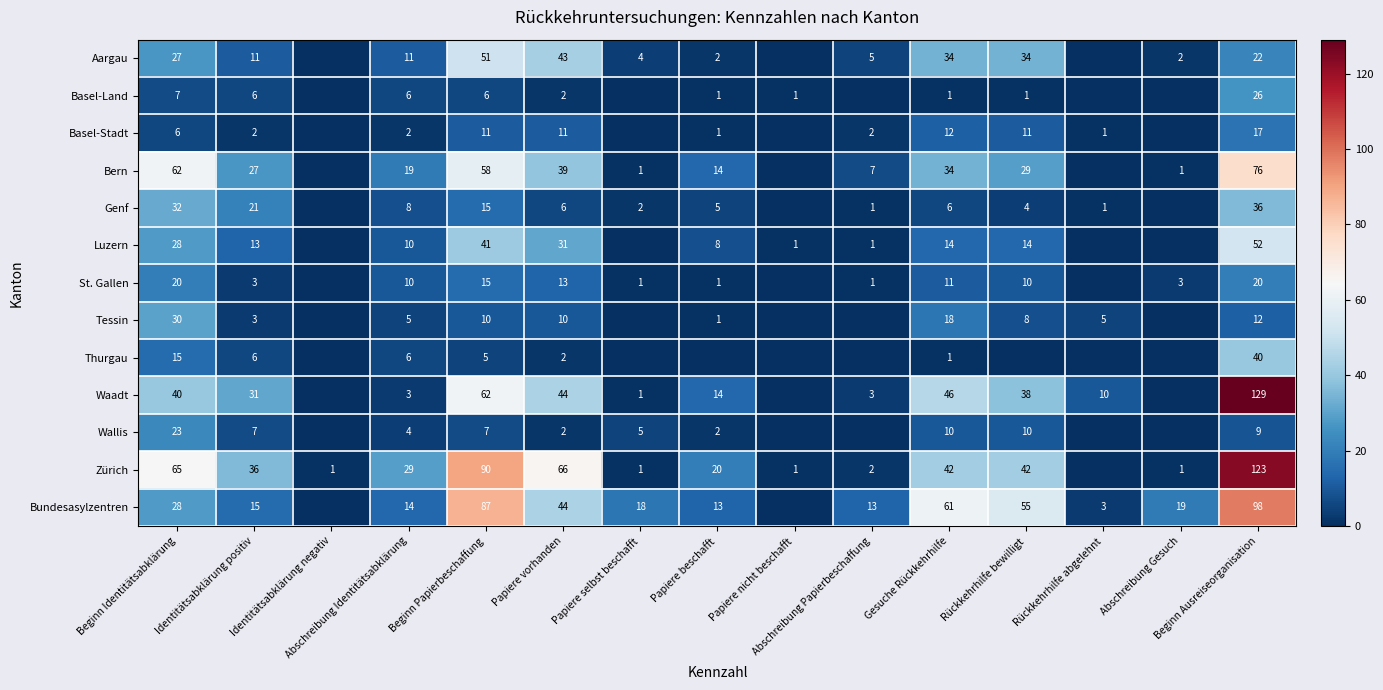

Which series has the largest total across all categories?

Zürich